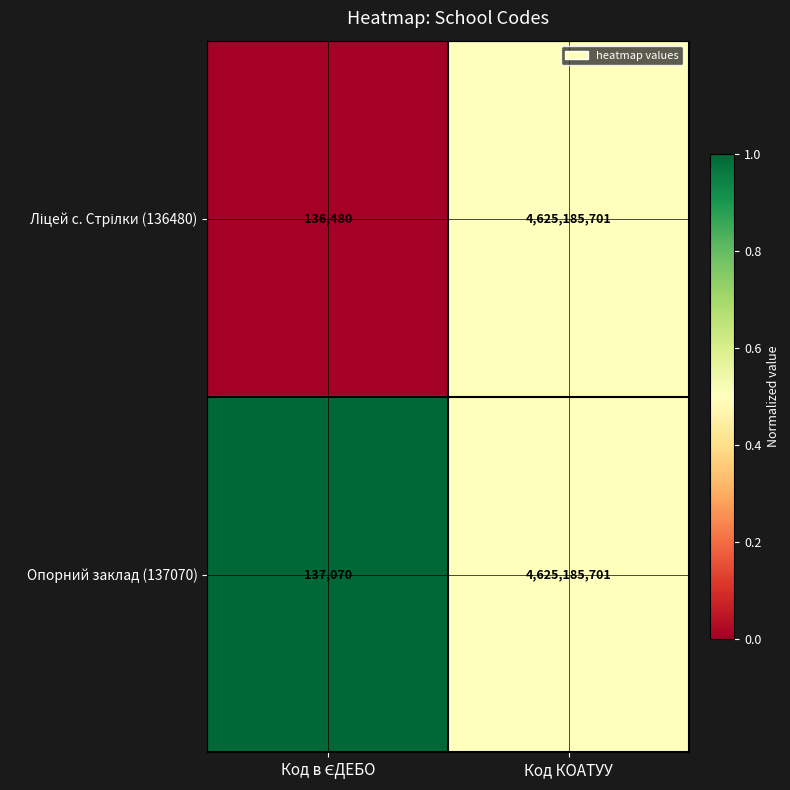

The Опорний заклад (137070) series shows 4625185701 at Код КОАТУУ. True or false?

True